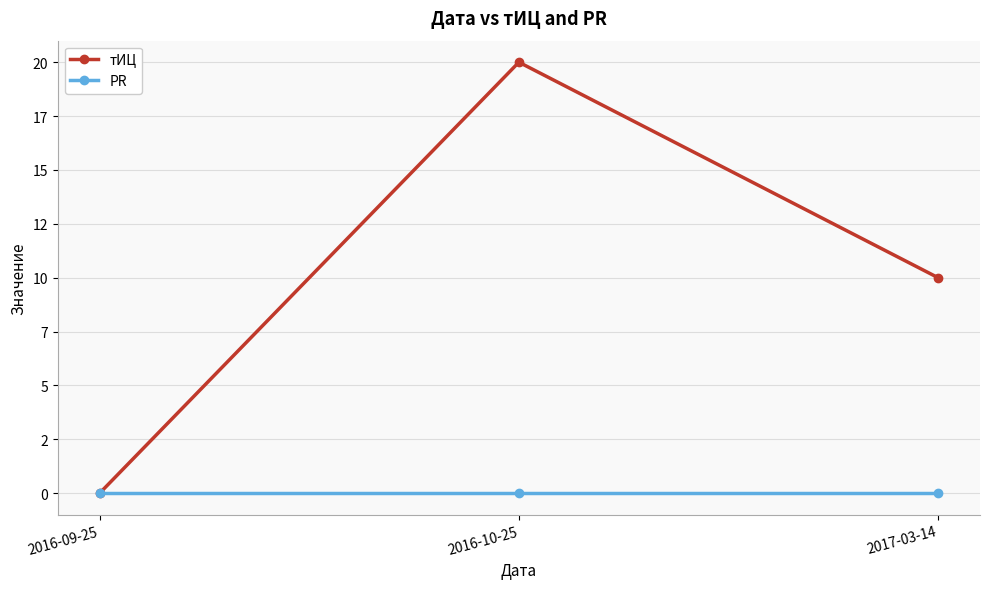

What are all the series names shown in the legend?

тИЦ, PR